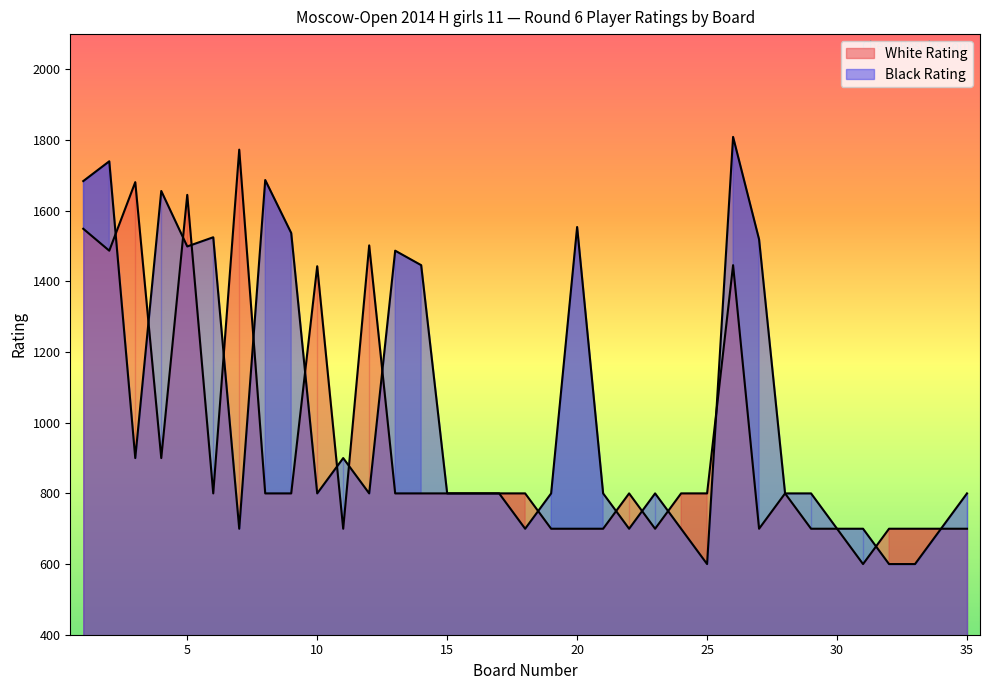

What is the average value of the Black Rating series?

1041